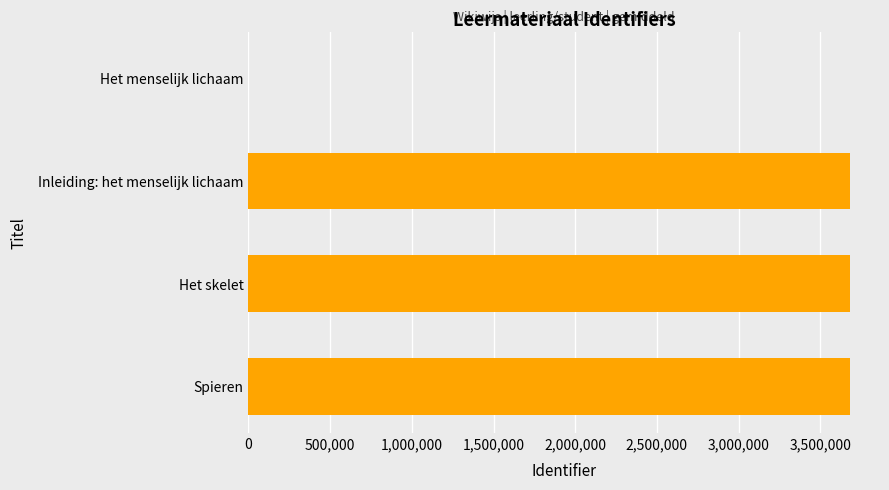

What is the sum of all values?

11043944